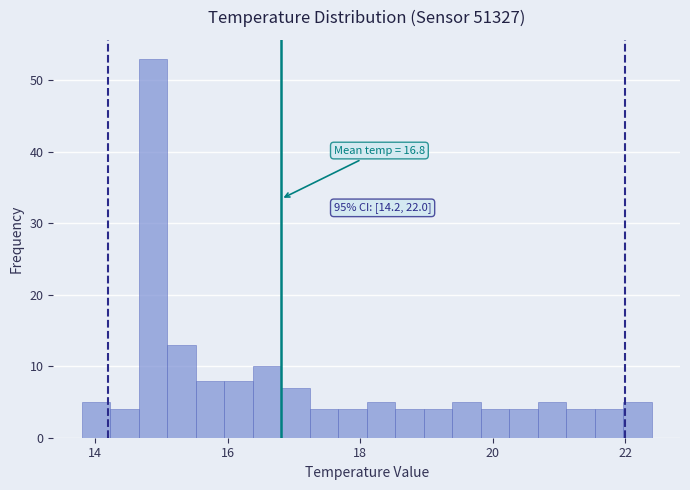

Around what value on the x-axis is the tallest bar? Give the approximate position of its centre, as read against the axis.

14.8